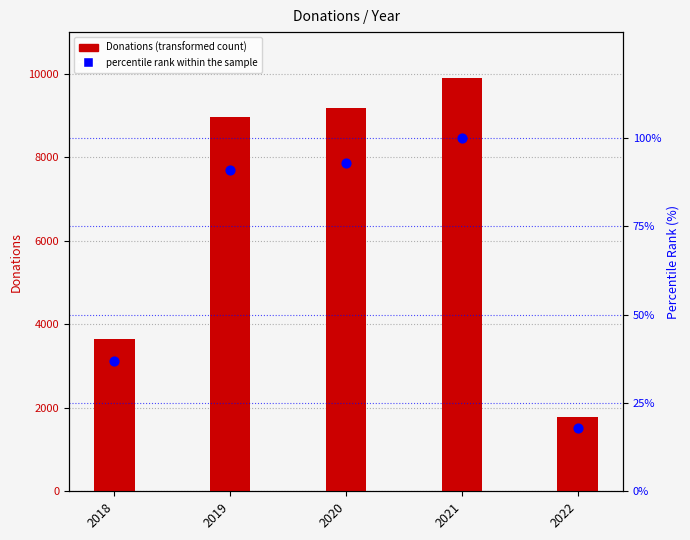

Which series has the largest total across all categories?

Donations